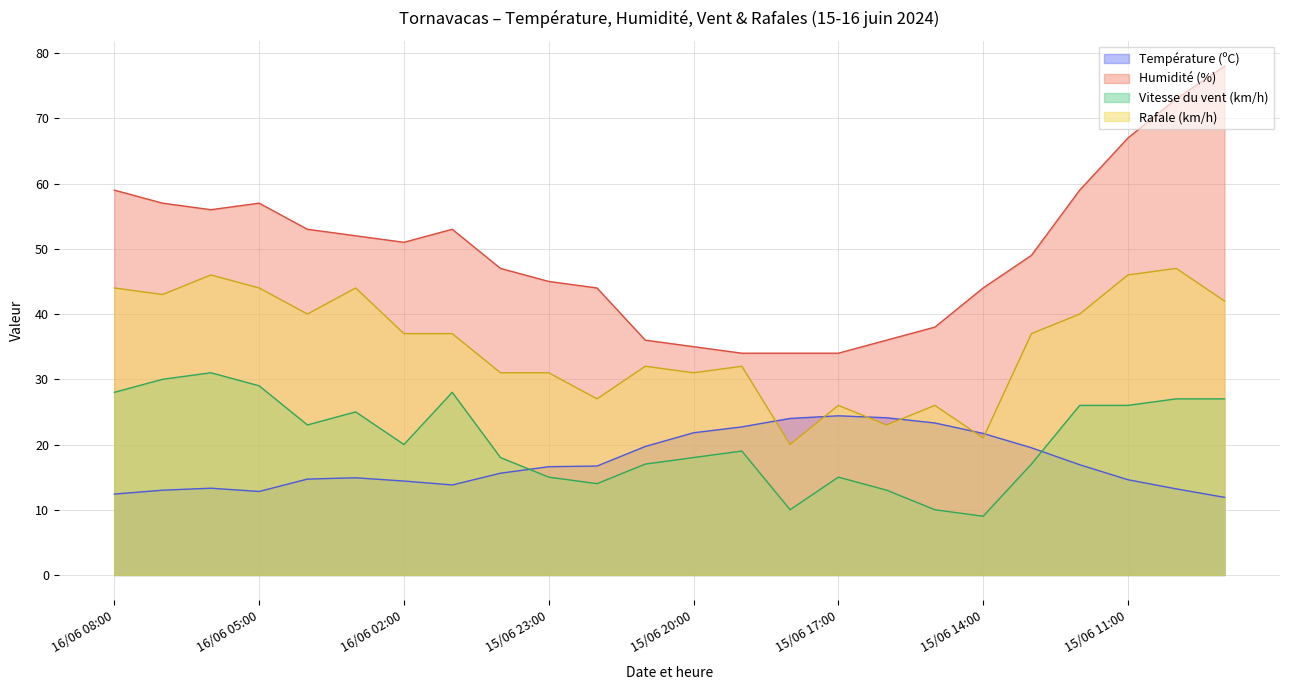

Reading left to right, extract all data points from this chart.

Température (ºC): 16/06 08:00=12.4	16/06 07:00=13.0	16/06 06:00=13.3	16/06 05:00=12.8	16/06 04:00=14.7	16/06 03:00=14.9	16/06 02:00=14.4	16/06 01:00=13.8	16/06 00:00=15.6	15/06 23:00=16.6	15/06 22:00=16.7	15/06 21:00=19.7	15/06 20:00=21.8	15/06 19:00=22.7	15/06 18:00=24.0	15/06 17:00=24.4	15/06 16:00=24.1	15/06 15:00=23.3	15/06 14:00=21.7	15/06 13:00=19.5	15/06 12:00=16.9	15/06 11:00=14.6	15/06 10:00=13.2	15/06 09:00=11.9
Humidité (%): 16/06 08:00=59.0	16/06 07:00=57.0	16/06 06:00=56.0	16/06 05:00=57.0	16/06 04:00=53.0	16/06 03:00=52.0	16/06 02:00=51.0	16/06 01:00=53.0	16/06 00:00=47.0	15/06 23:00=45.0	15/06 22:00=44.0	15/06 21:00=36.0	15/06 20:00=35.0	15/06 19:00=34.0	15/06 18:00=34.0	15/06 17:00=34.0	15/06 16:00=36.0	15/06 15:00=38.0	15/06 14:00=44.0	15/06 13:00=49.0	15/06 12:00=59.0	15/06 11:00=67.0	15/06 10:00=73.0	15/06 09:00=78.0
Vitesse du vent (km/h): 16/06 08:00=28.0	16/06 07:00=30.0	16/06 06:00=31.0	16/06 05:00=29.0	16/06 04:00=23.0	16/06 03:00=25.0	16/06 02:00=20.0	16/06 01:00=28.0	16/06 00:00=18.0	15/06 23:00=15.0	15/06 22:00=14.0	15/06 21:00=17.0	15/06 20:00=18.0	15/06 19:00=19.0	15/06 18:00=10.0	15/06 17:00=15.0	15/06 16:00=13.0	15/06 15:00=10.0	15/06 14:00=9.0	15/06 13:00=17.0	15/06 12:00=26.0	15/06 11:00=26.0	15/06 10:00=27.0	15/06 09:00=27.0
Rafale (km/h): 16/06 08:00=44.0	16/06 07:00=43.0	16/06 06:00=46.0	16/06 05:00=44.0	16/06 04:00=40.0	16/06 03:00=44.0	16/06 02:00=37.0	16/06 01:00=37.0	16/06 00:00=31.0	15/06 23:00=31.0	15/06 22:00=27.0	15/06 21:00=32.0	15/06 20:00=31.0	15/06 19:00=32.0	15/06 18:00=20.0	15/06 17:00=26.0	15/06 16:00=23.0	15/06 15:00=26.0	15/06 14:00=21.0	15/06 13:00=37.0	15/06 12:00=40.0	15/06 11:00=46.0	15/06 10:00=47.0	15/06 09:00=42.0